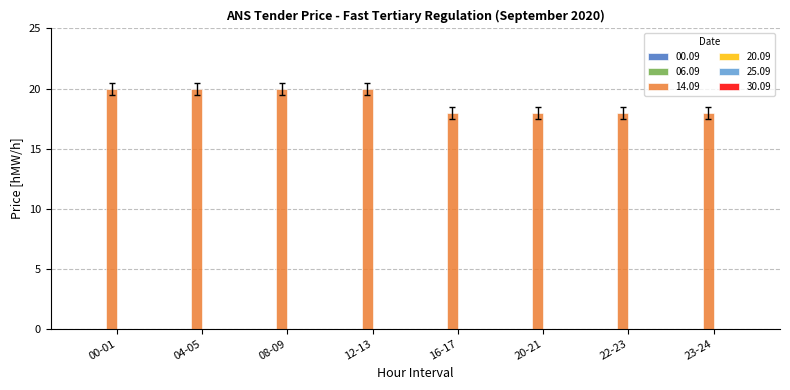

Reading left to right, transcribe all the data shown in this chart.

00-01=20	04-05=20	08-09=20	12-13=20	16-17=18	20-21=18	22-23=18	23-24=18